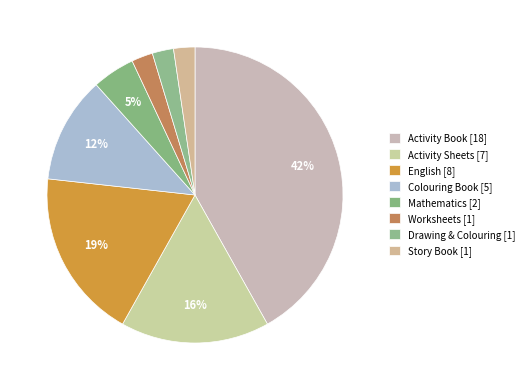

How many slices are in this pie chart?

8